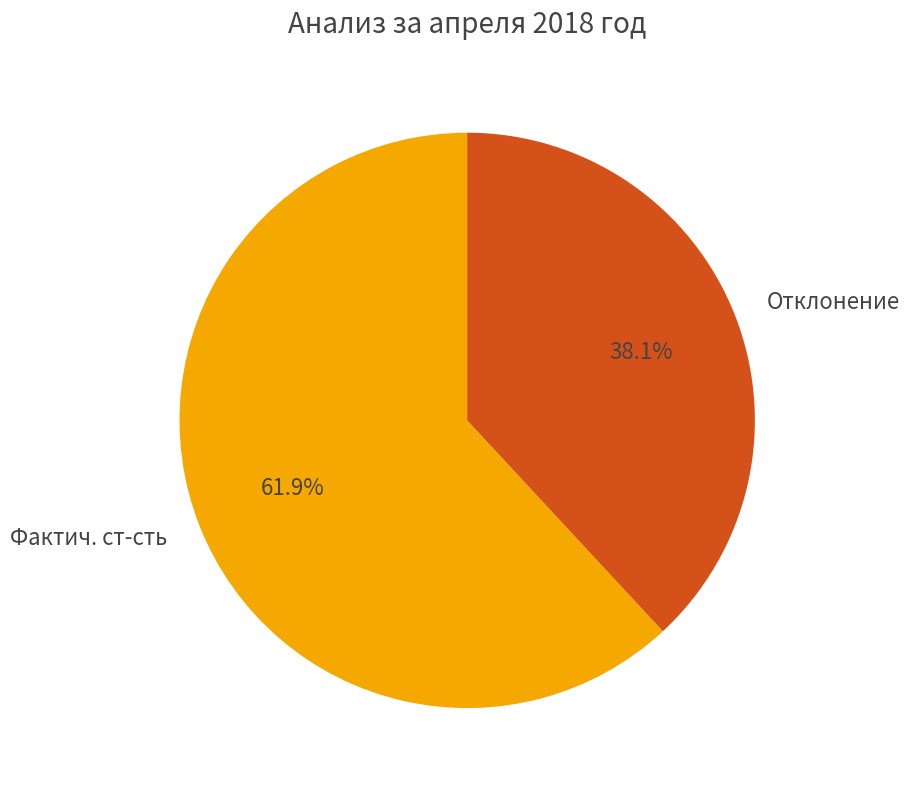

What is the ratio of the value at Отклонение to the value at Фактич. ст-сть?

0.6